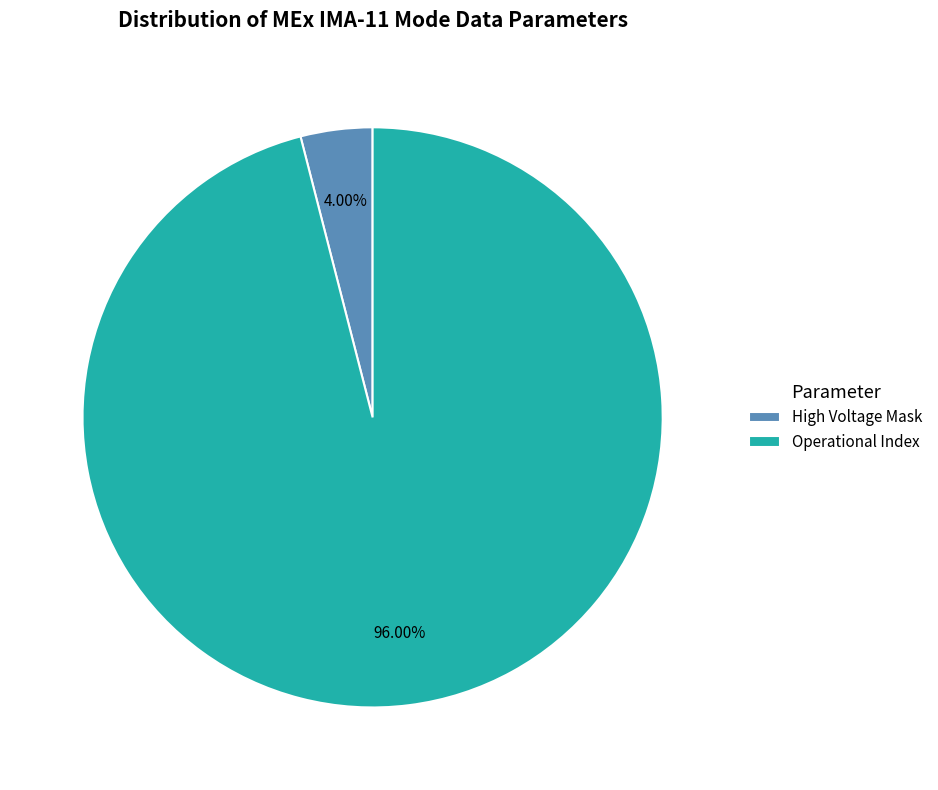

Do Operational Index and High Voltage Mask together represent more than half of the pie?

Yes